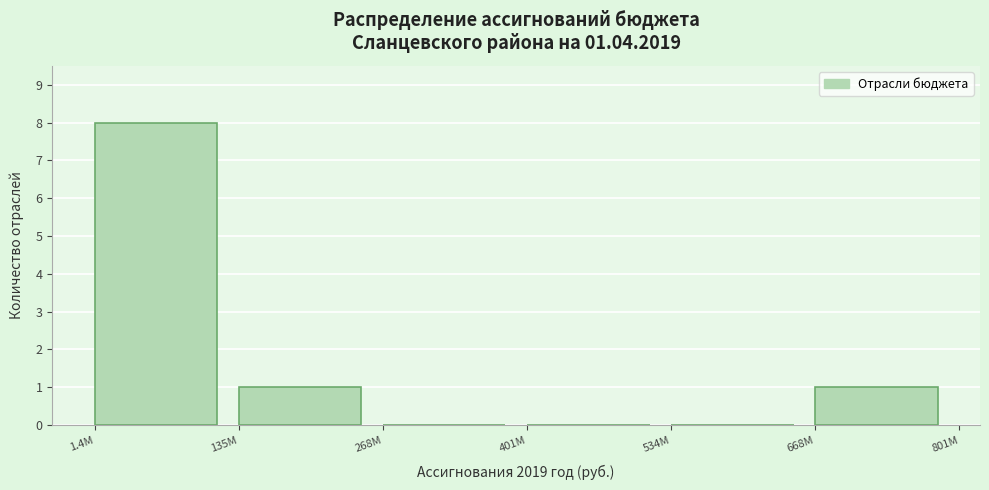

Reading right to left, what are all the values shown in this chart?

668M=1	534M=0	401M=0	268M=0	135M=1	1.4M=8